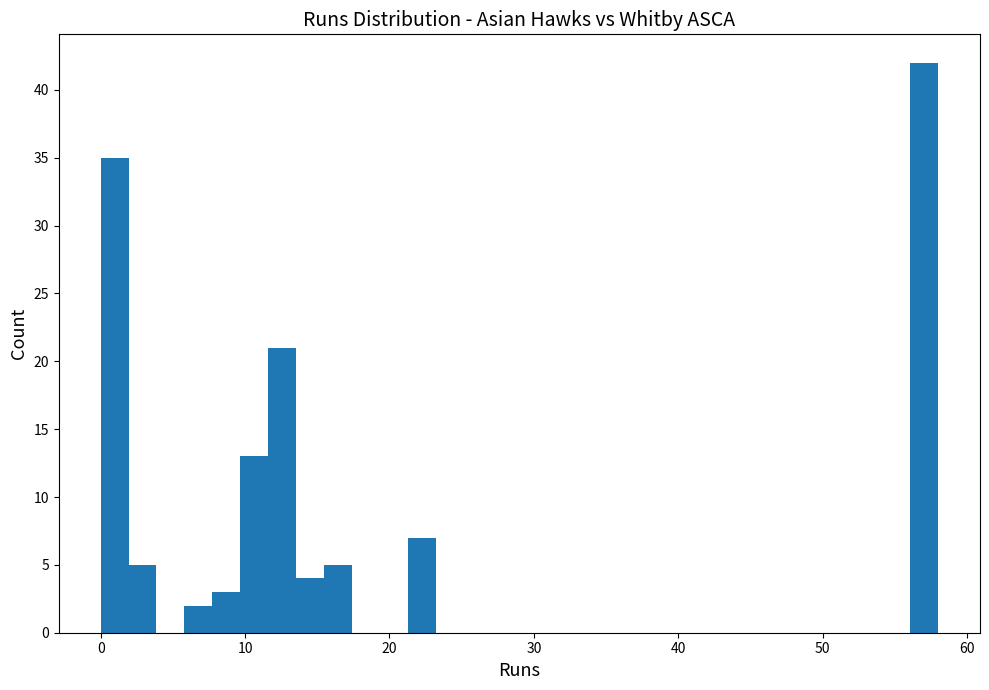

Around what value on the x-axis is the tallest bar? Give the approximate position of its centre, as read against the axis.

57